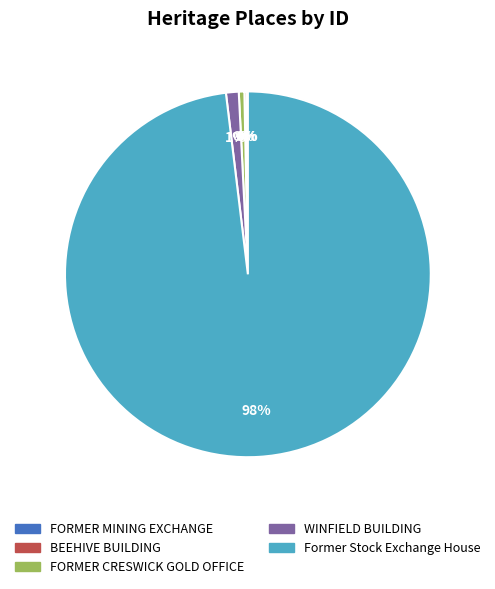

Does any single category account for the majority?

Yes